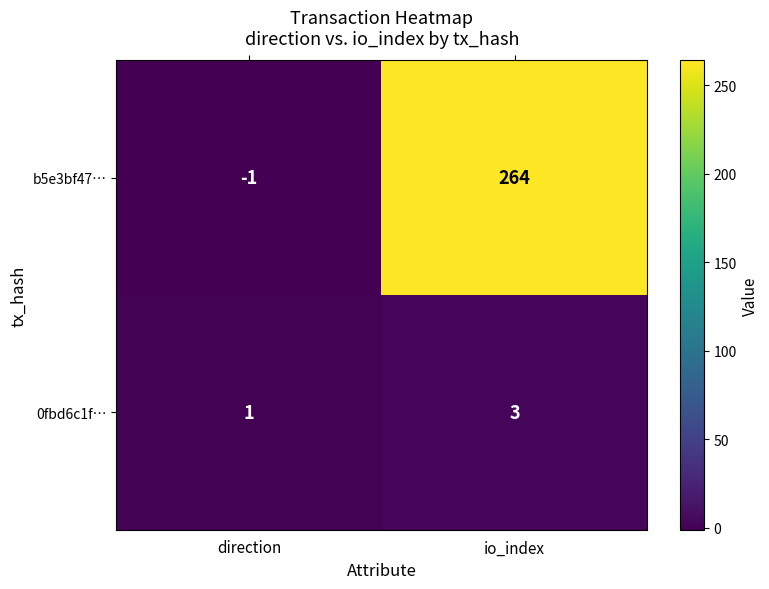

How many series are shown in this chart?

2